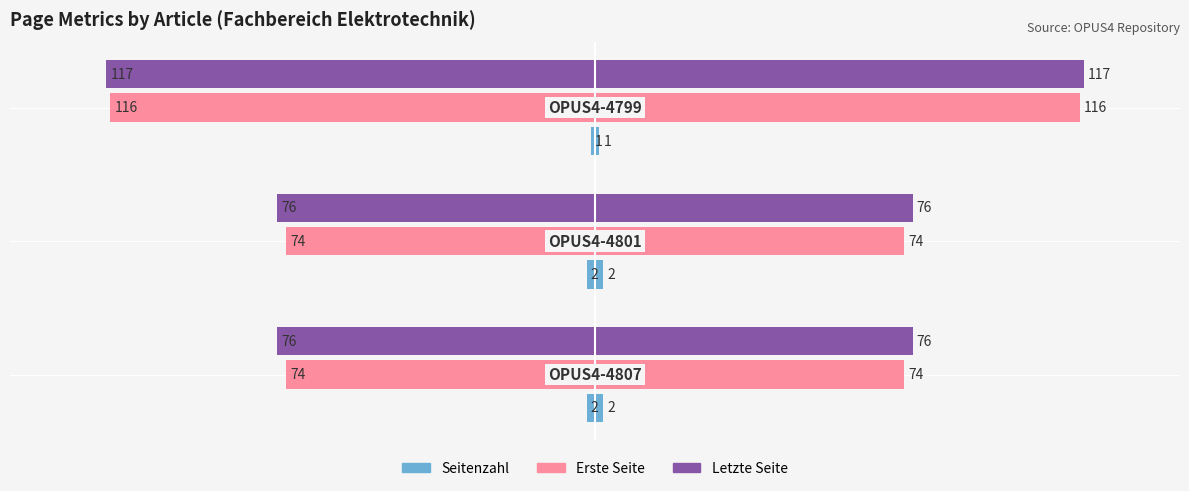

The value of Seitenzahl at −100 is -3. True or false?

False